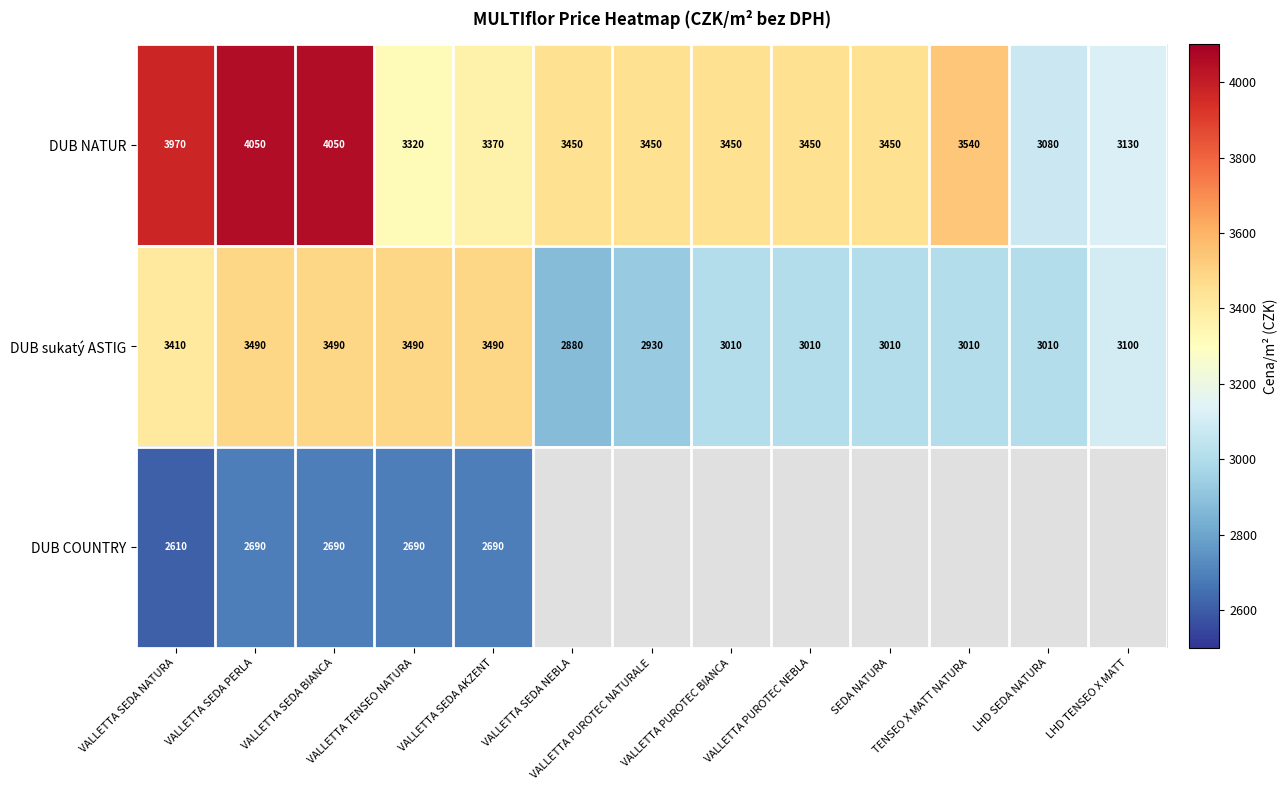

What is the sum of the DUB sukatý ASTIG values at VALLETTA SEDA NATURA and VALLETTA PUROTEC NEBLA?

6420